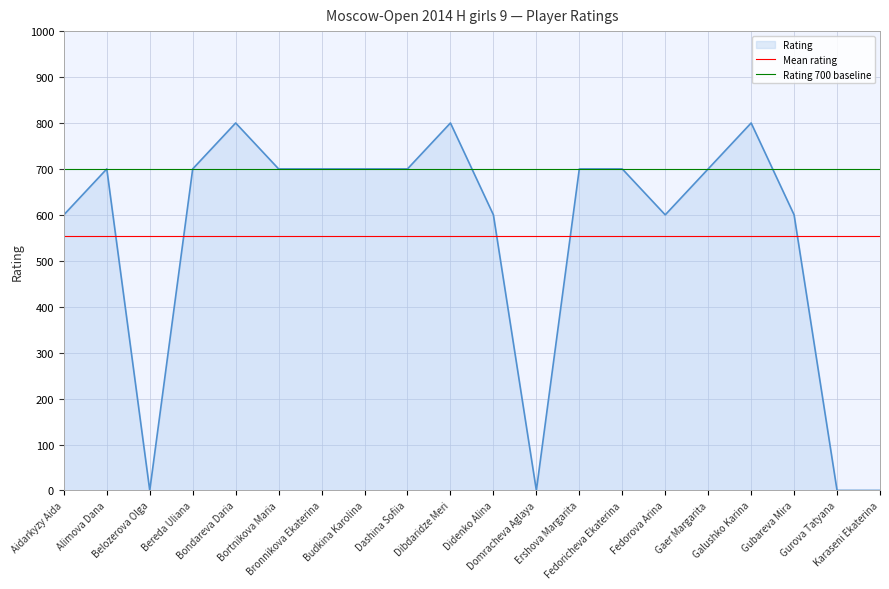

What is the average value of the Rating 700 baseline series?

700